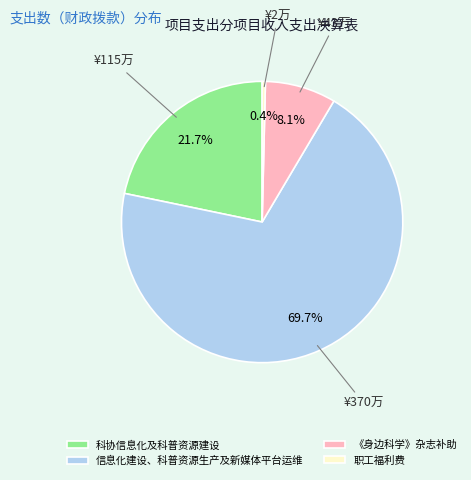

Between 《身边科学》杂志补助 and 科协信息化及科普资源建设, which is larger?

科协信息化及科普资源建设